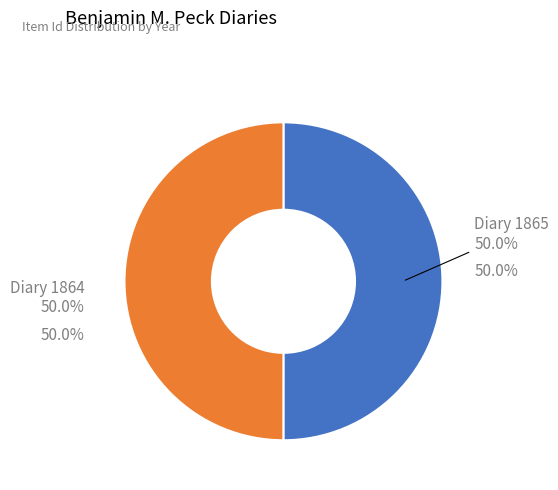

How many slices are in this pie chart?

2